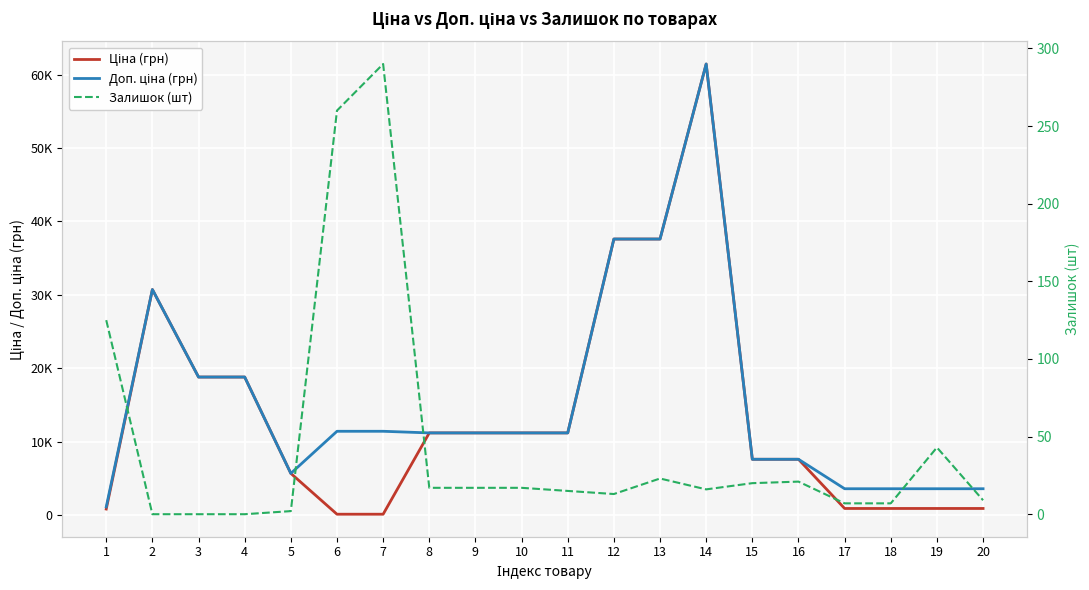

True or false: Ціна (грн) has a value of 7596.5 at 15.

True